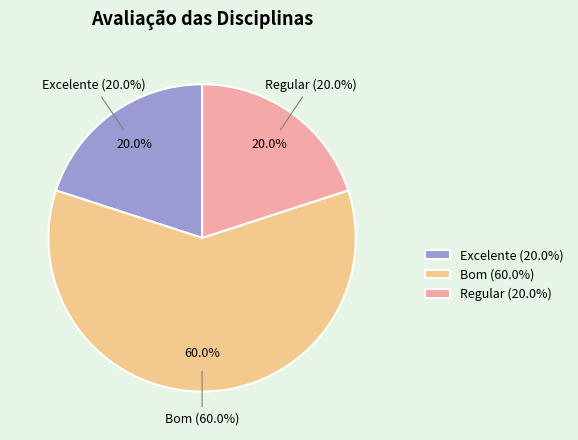

What is the largest slice in the pie chart?

Bom